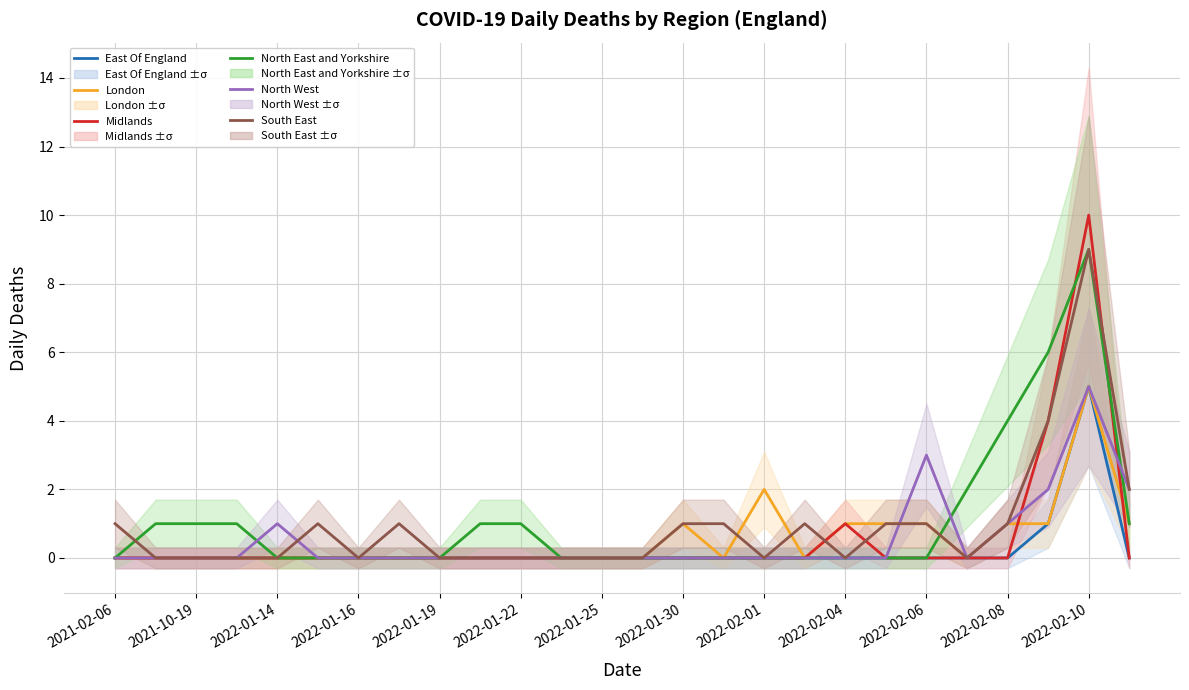

What is the total value across all series at 15?

1